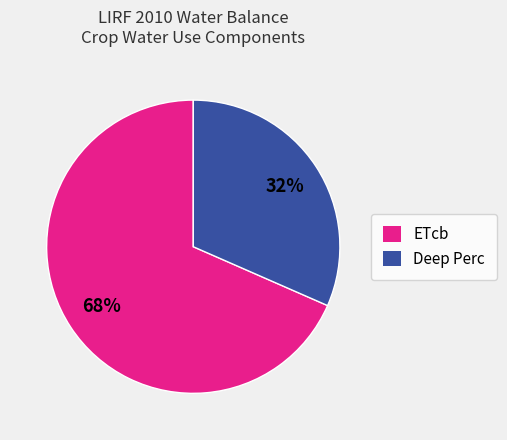

Do ETcb and Deep Perc together represent more than half of the pie?

Yes